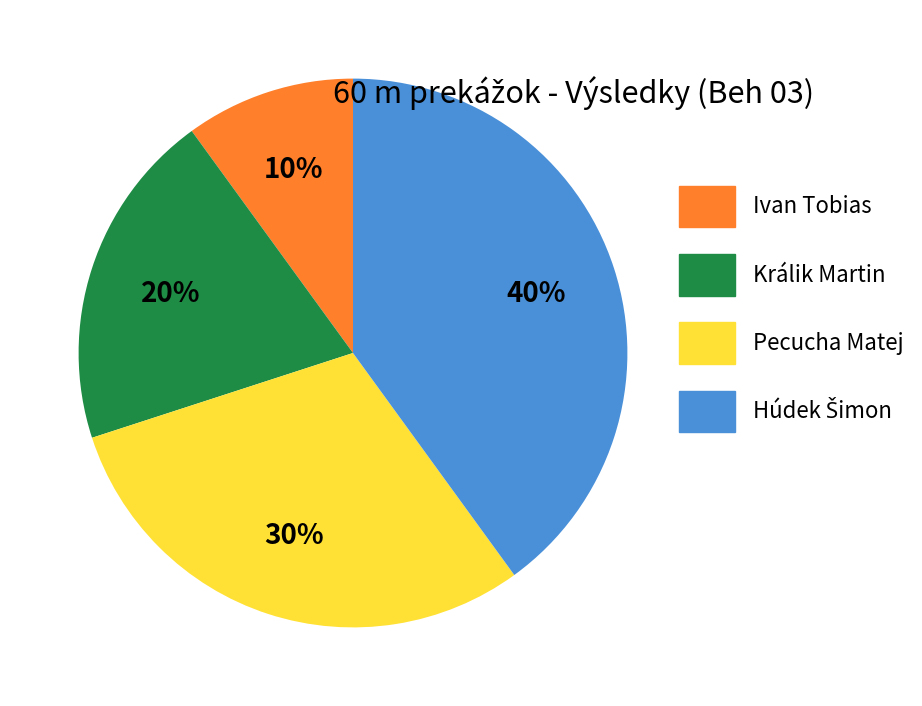

Does any single category account for the majority?

No